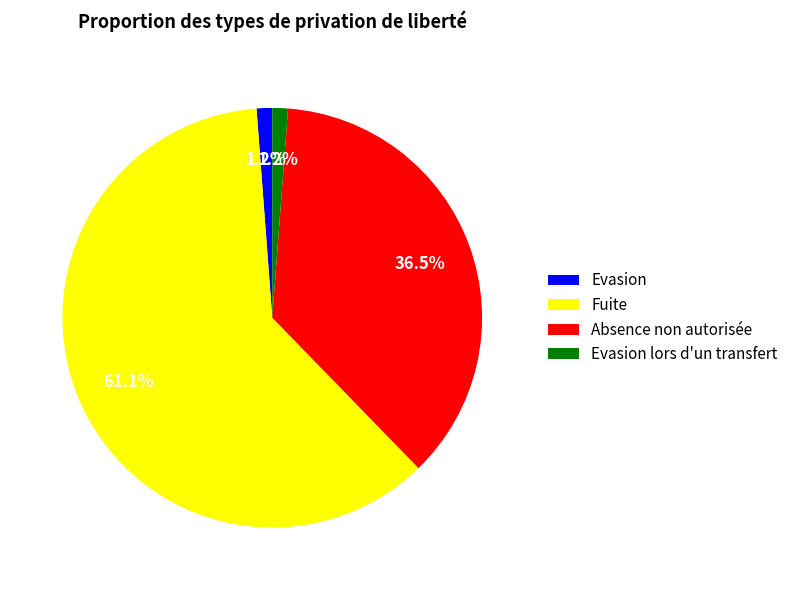

Does Evasion account for over 50% of the chart?

No